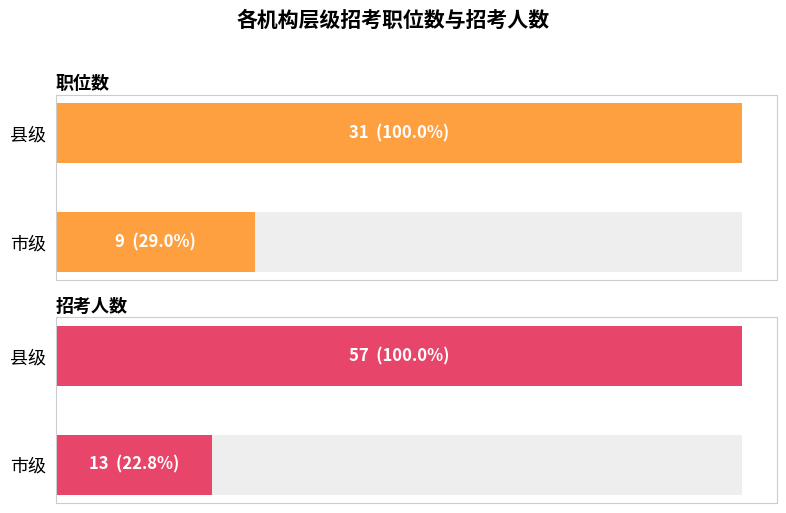

Rank the categories by value from lowest to highest.

市级, 县级